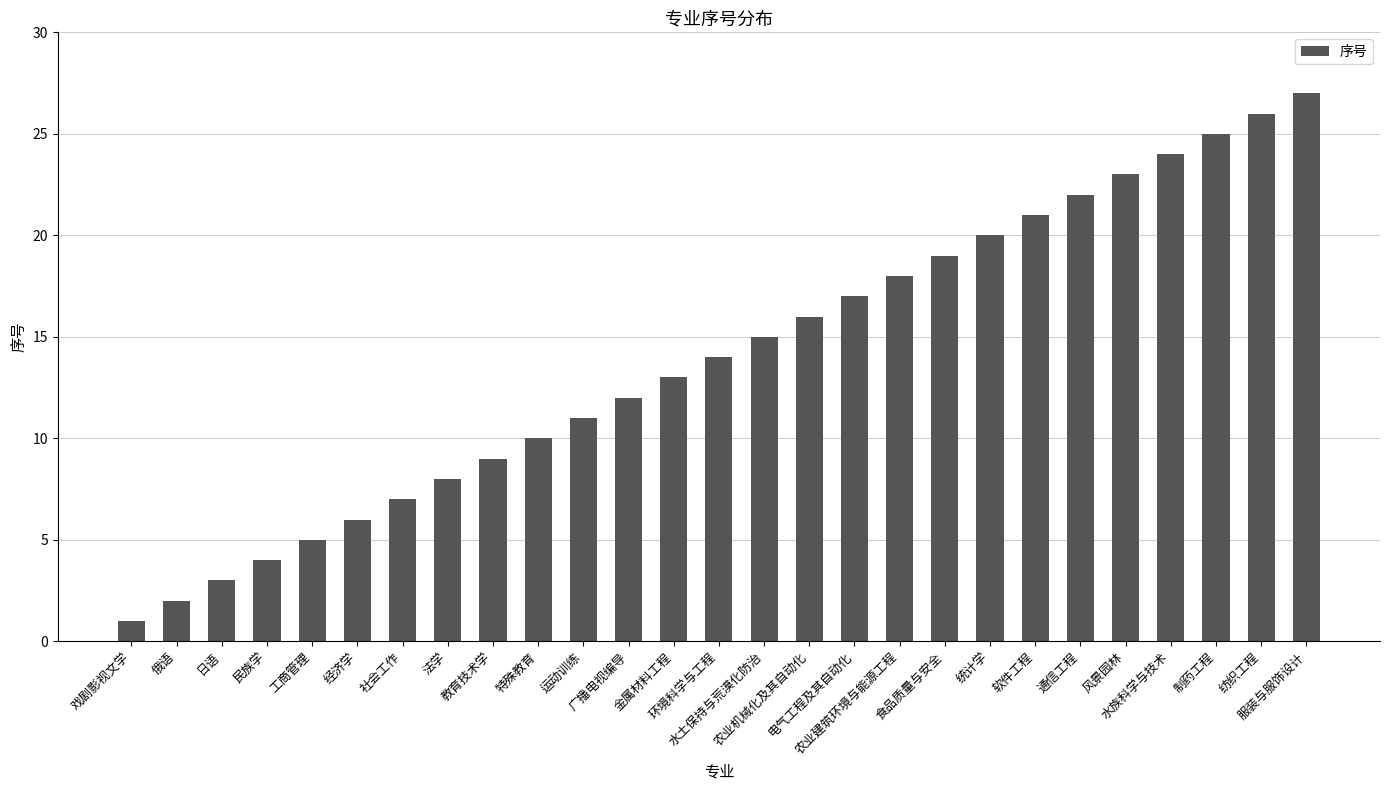

What position from the left is 广播电视编导?

12